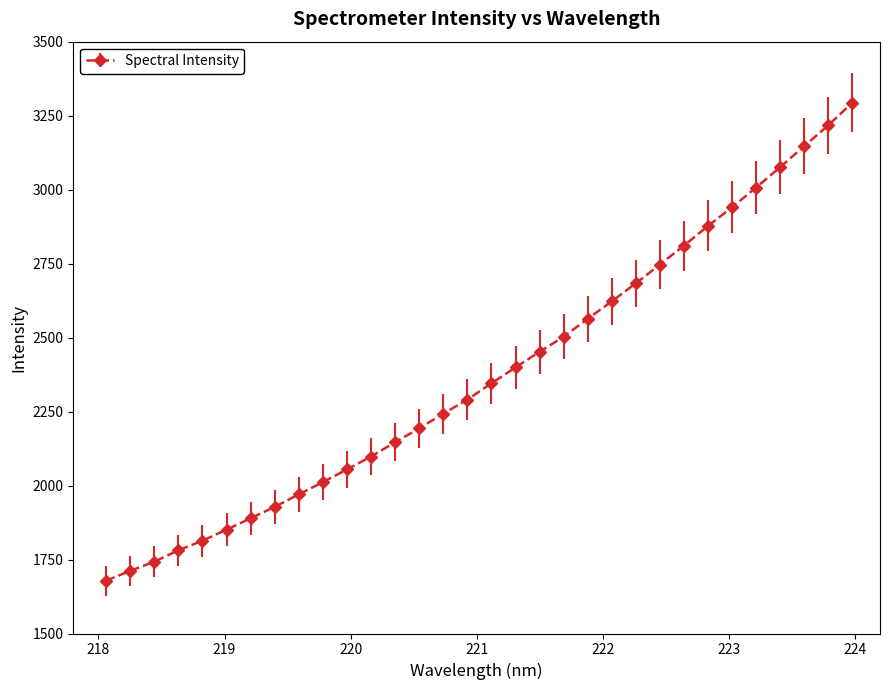

What is the minimum value shown in the chart?

1678.3